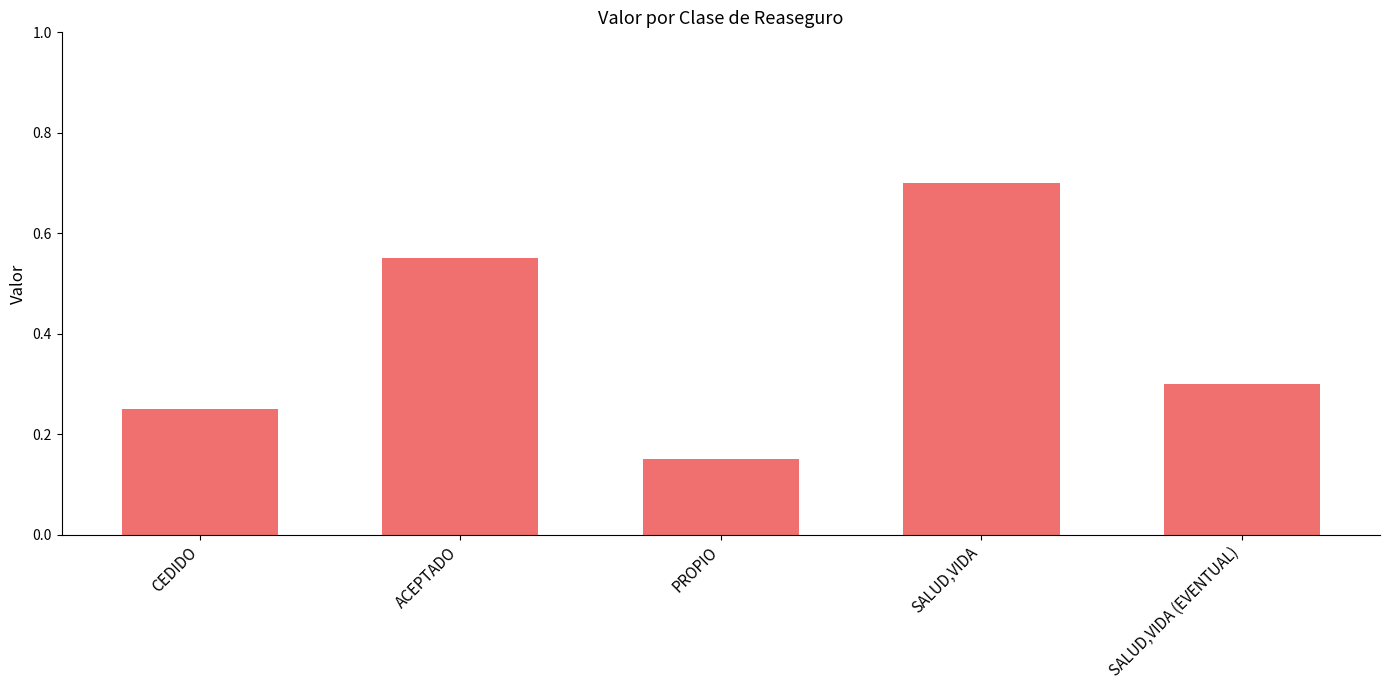

What is the greatest value displayed?

0.7